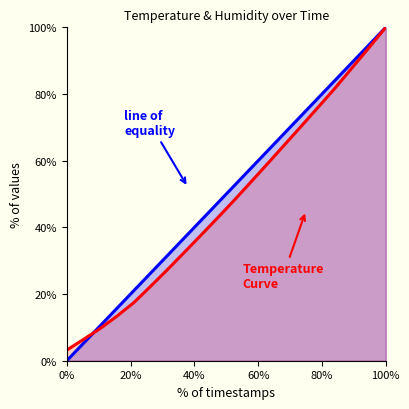

At which category is the sum across all series the highest?

100%